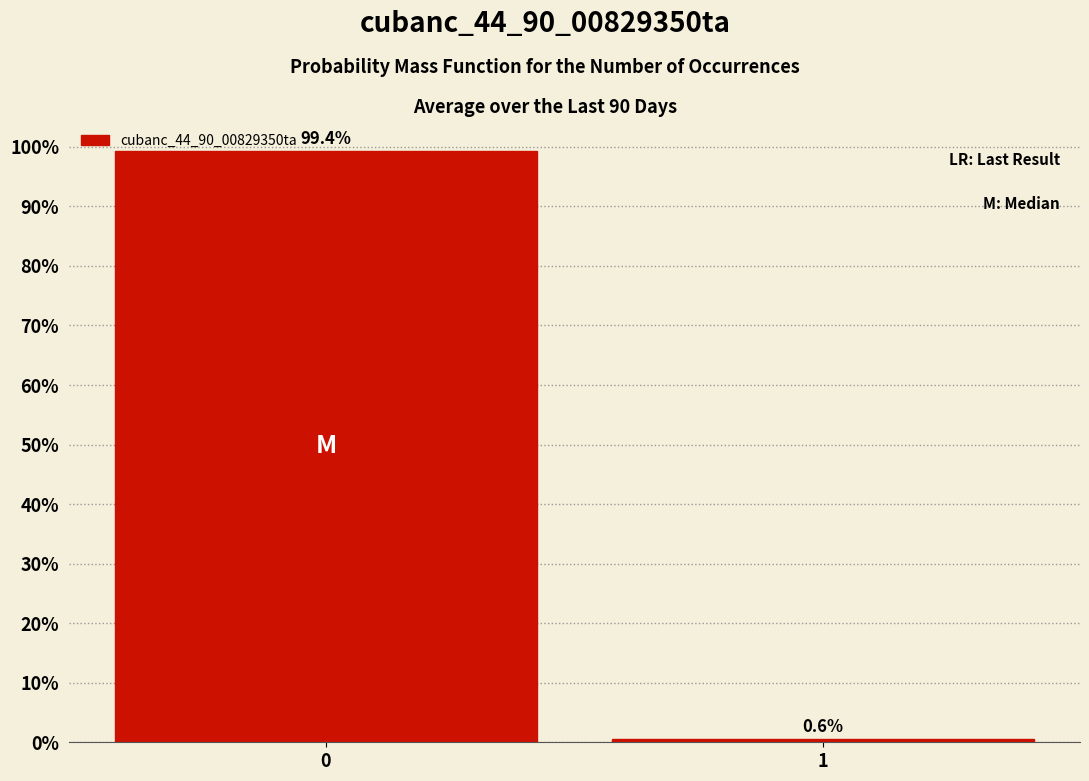

Reading right to left, what are all the values shown in this chart?

1=0.6	0=99.4